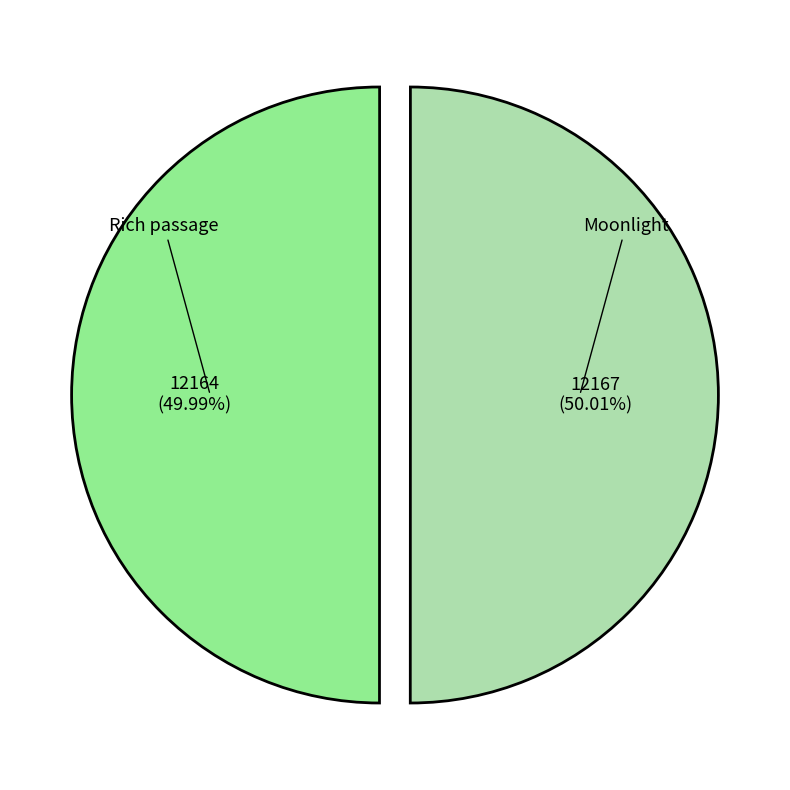

What portion of the pie excludes Rich passage?

50.0%